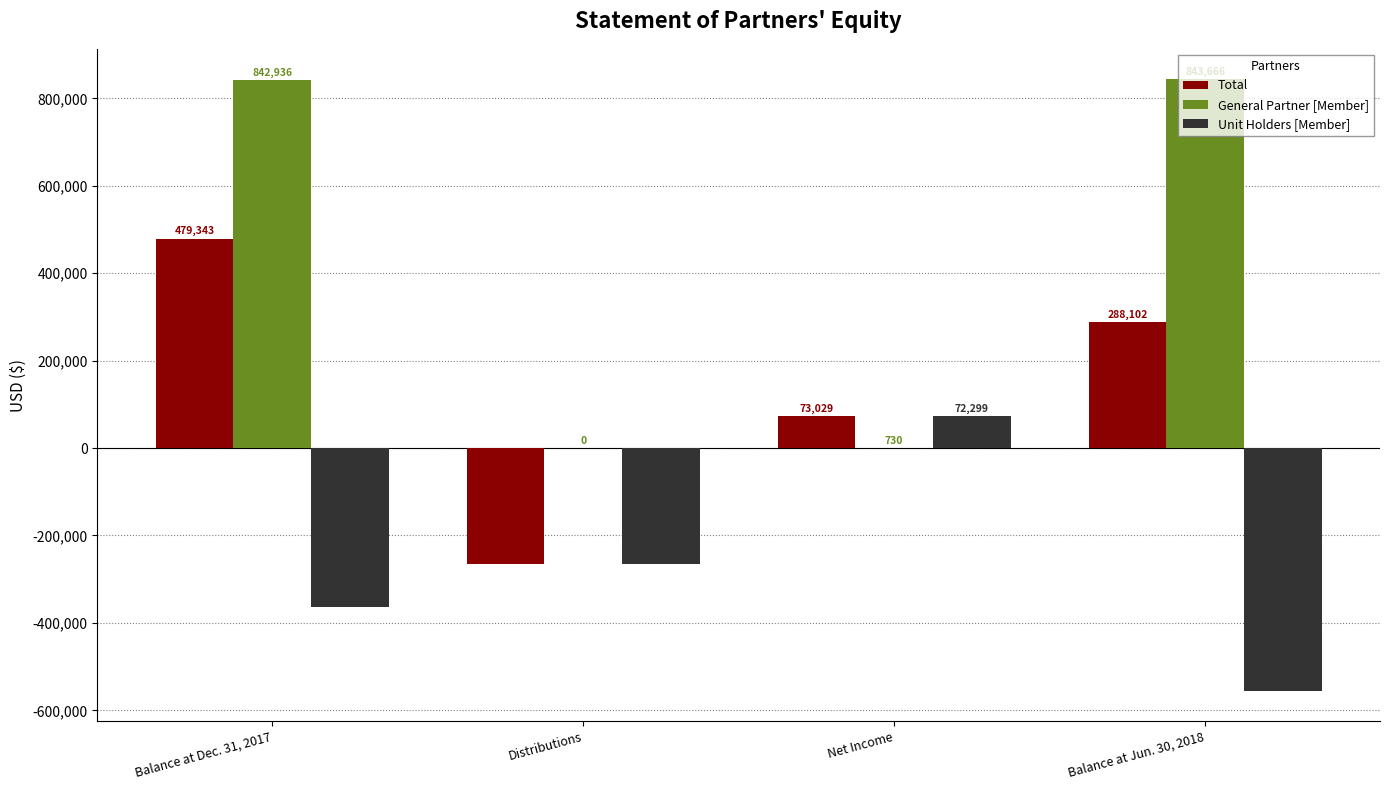

Reading left to right, transcribe all the data shown in this chart.

Total: Balance at Dec. 31, 2017=479343	Distributions=-264270	Net Income=73029	Balance at Jun. 30, 2018=288102
General Partner [Member]: Balance at Dec. 31, 2017=842936	Distributions=0	Net Income=730	Balance at Jun. 30, 2018=843666
Unit Holders [Member]: Balance at Dec. 31, 2017=-363593	Distributions=-264270	Net Income=72299	Balance at Jun. 30, 2018=-555564